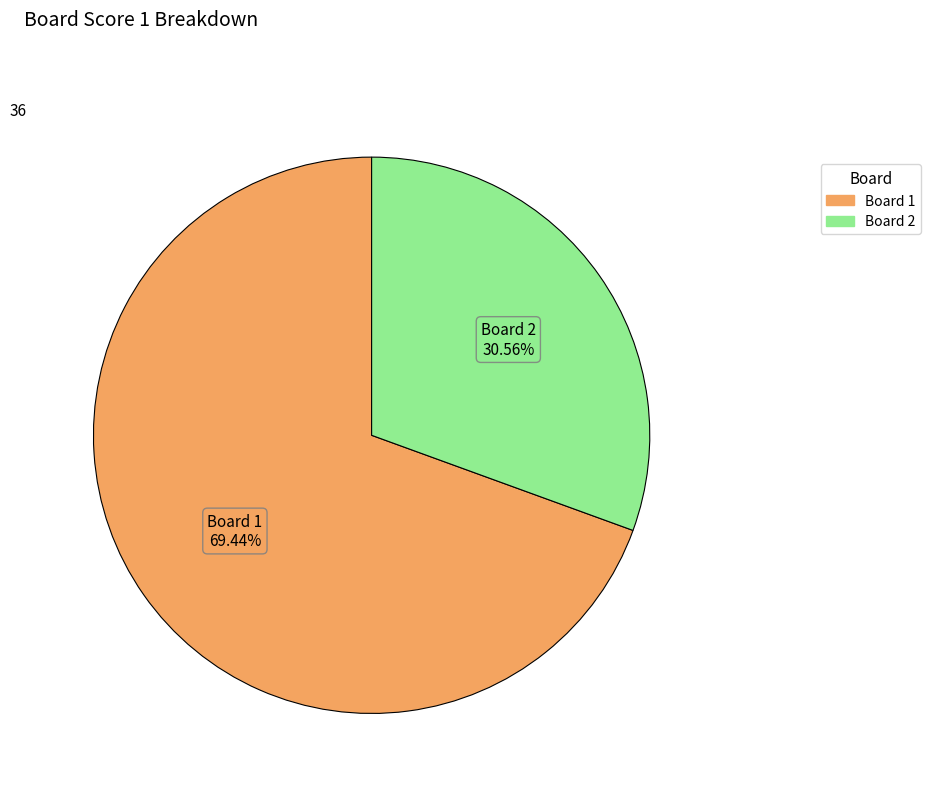

Does any single category account for the majority?

Yes